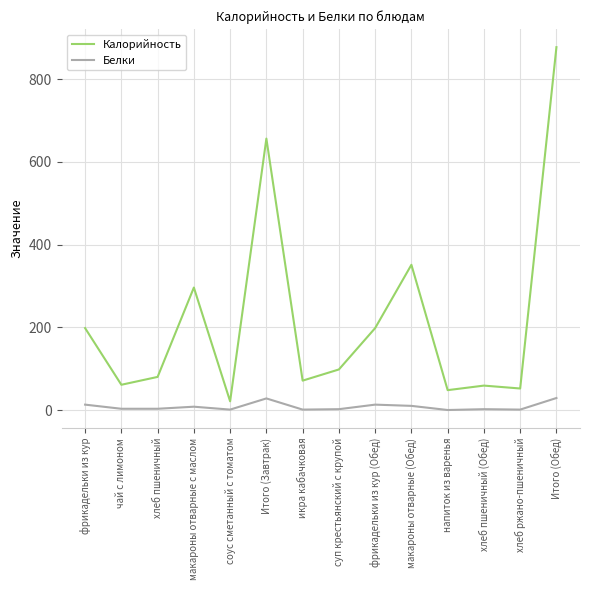

What is the difference between the maximum and minimum values in the Калорийность series?

856